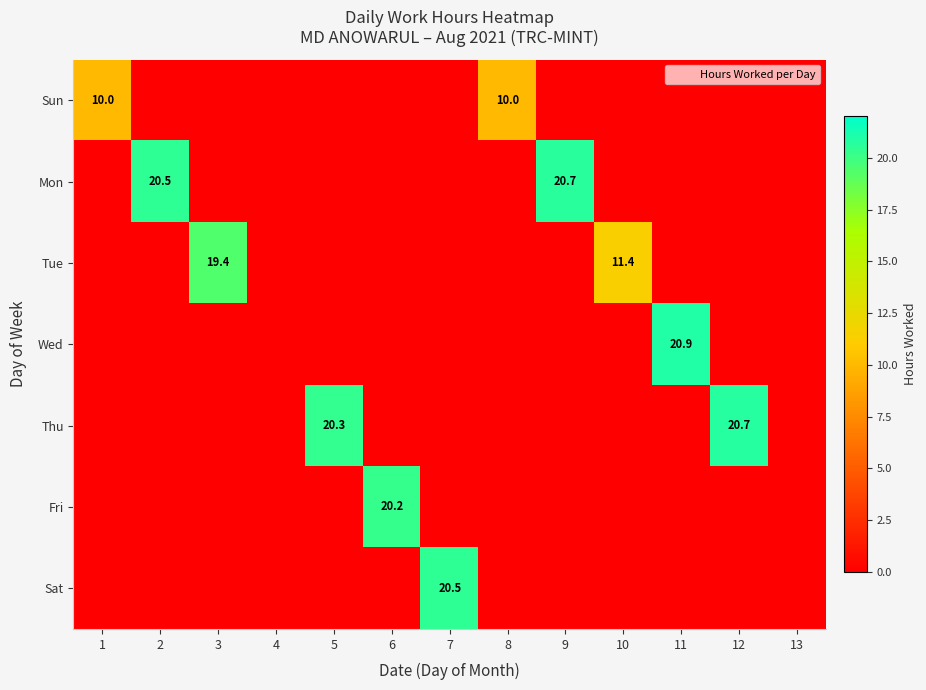

Which series has the widest spread of values?

Wed